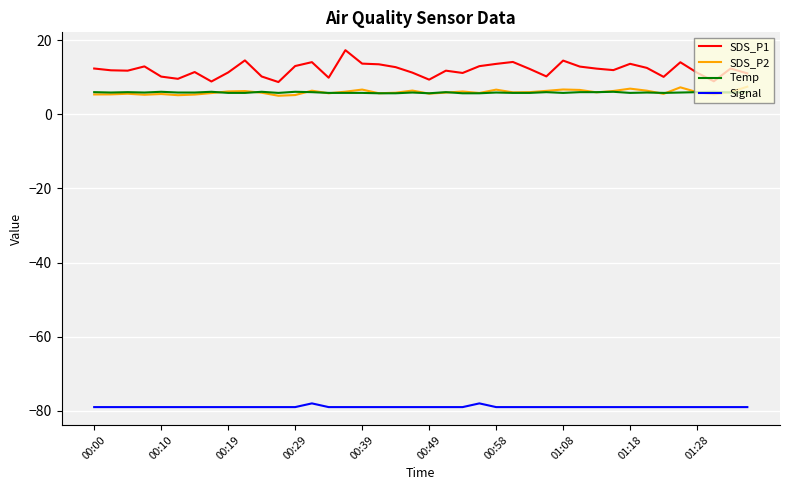

What is the smallest value displayed?

-79.0